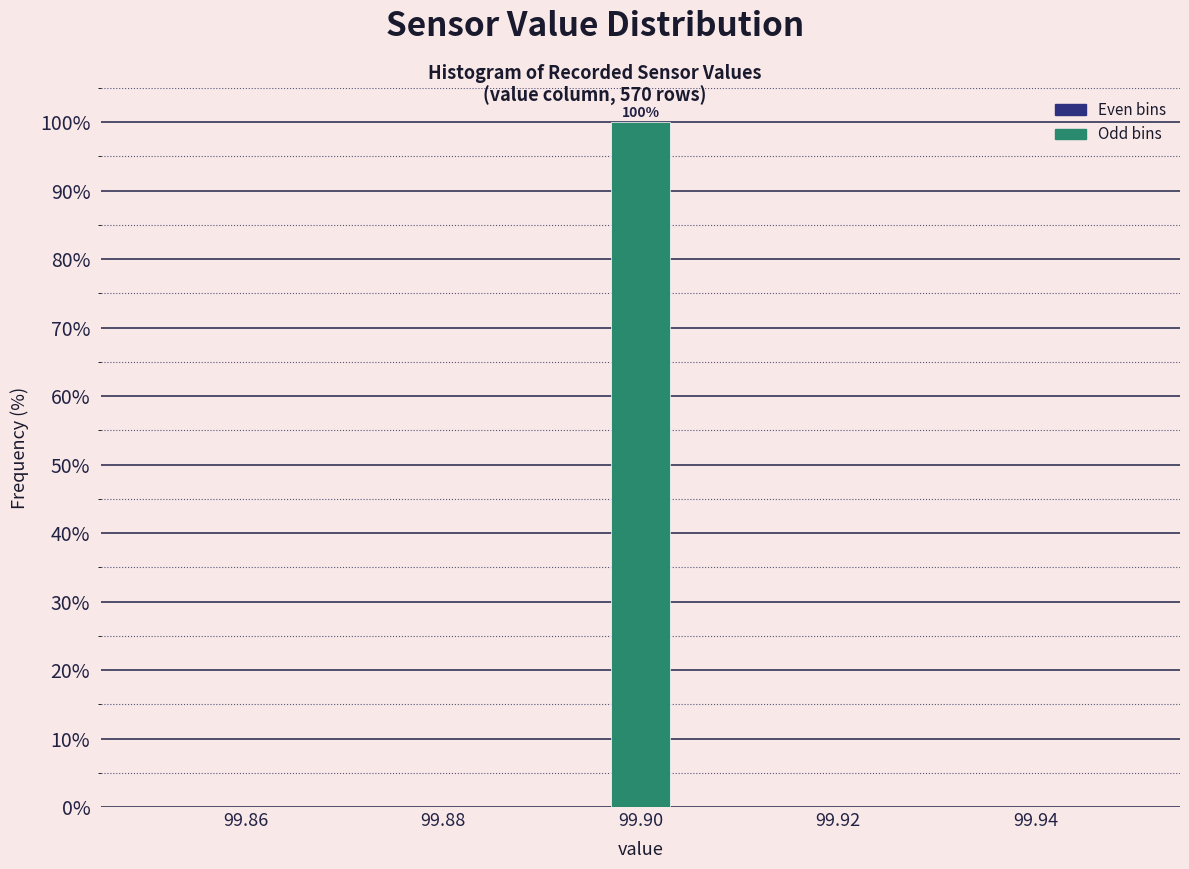

Read against the x-axis, roughly where is the centre of the tallest bar?

99.900